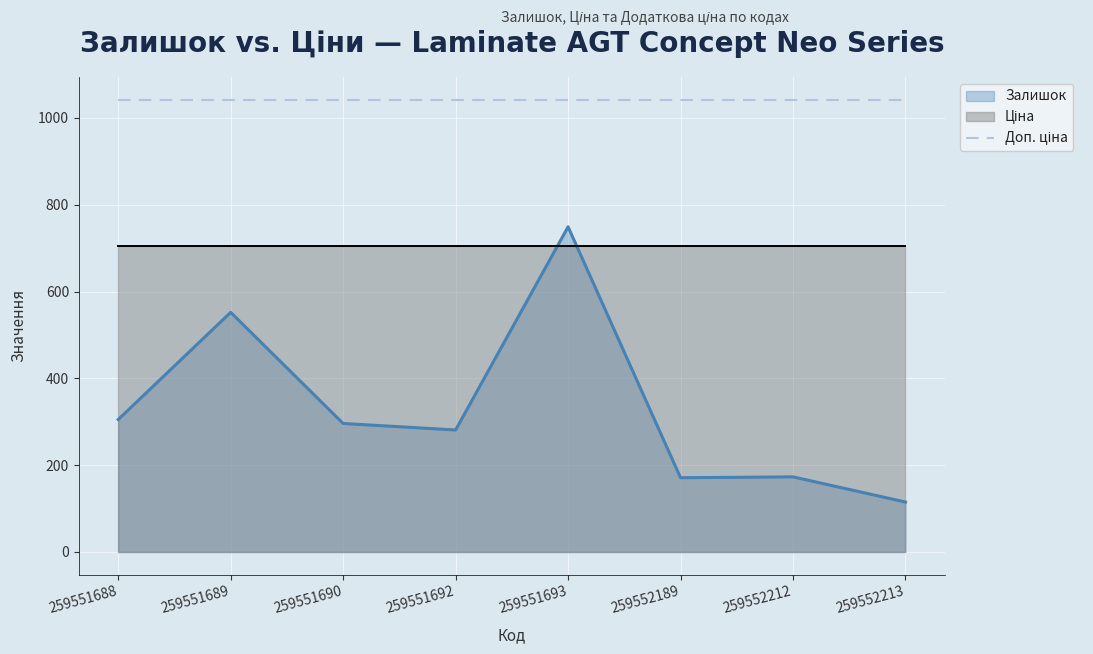

Which series changed the most between 259551688 and 259552189?

Залишок